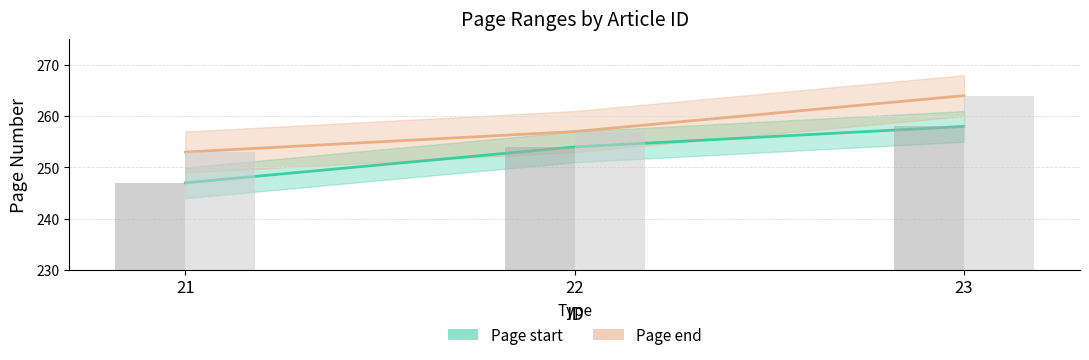

What are all the series names shown in the legend?

Page start, Page end